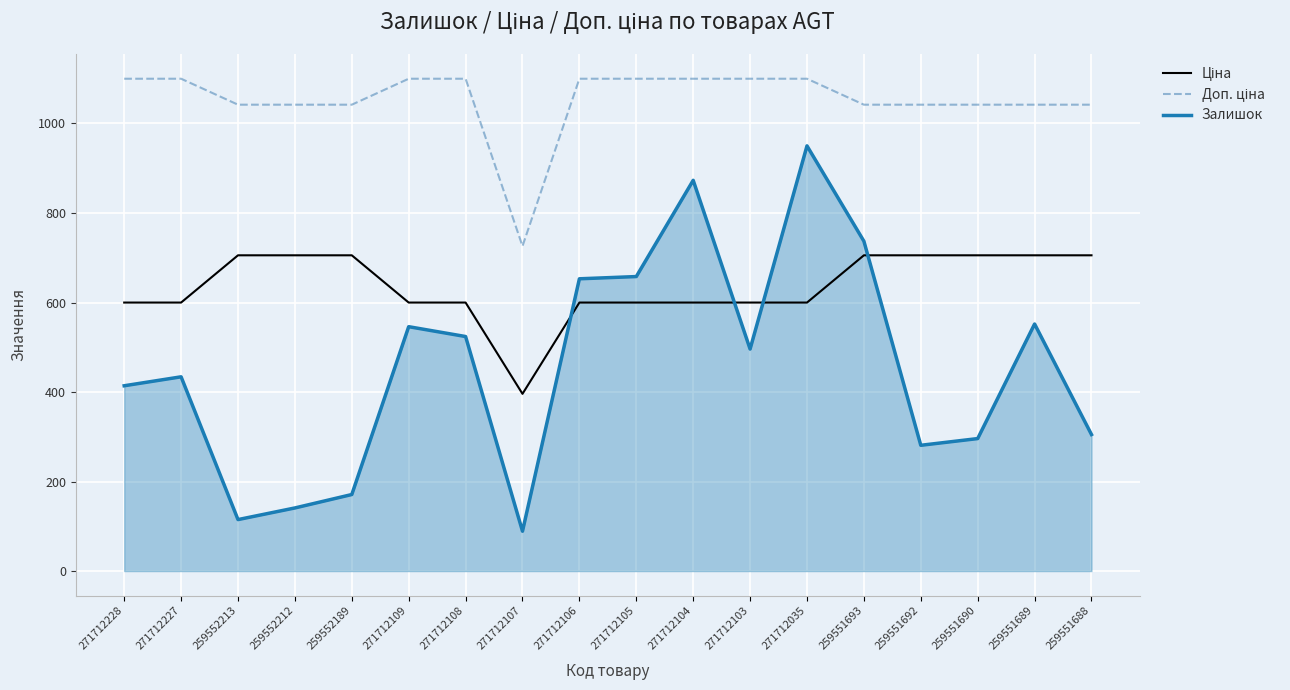

At how many categories does at least one series exceed 716?

18